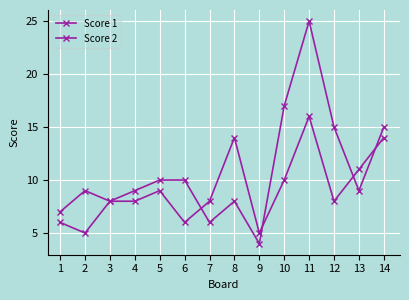

Which series has the largest total across all categories?

Score 2